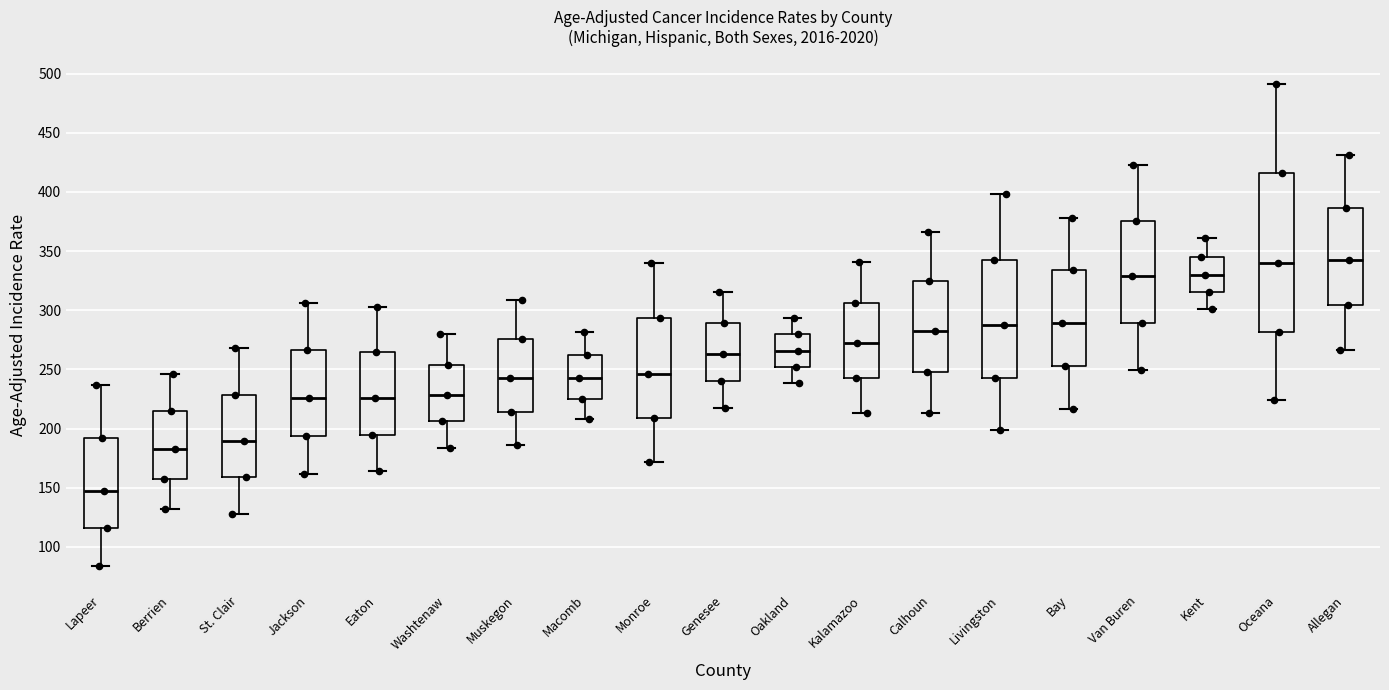

Comparing the boxes themselves (not the whiskers), which one is the tallest?

Oceana